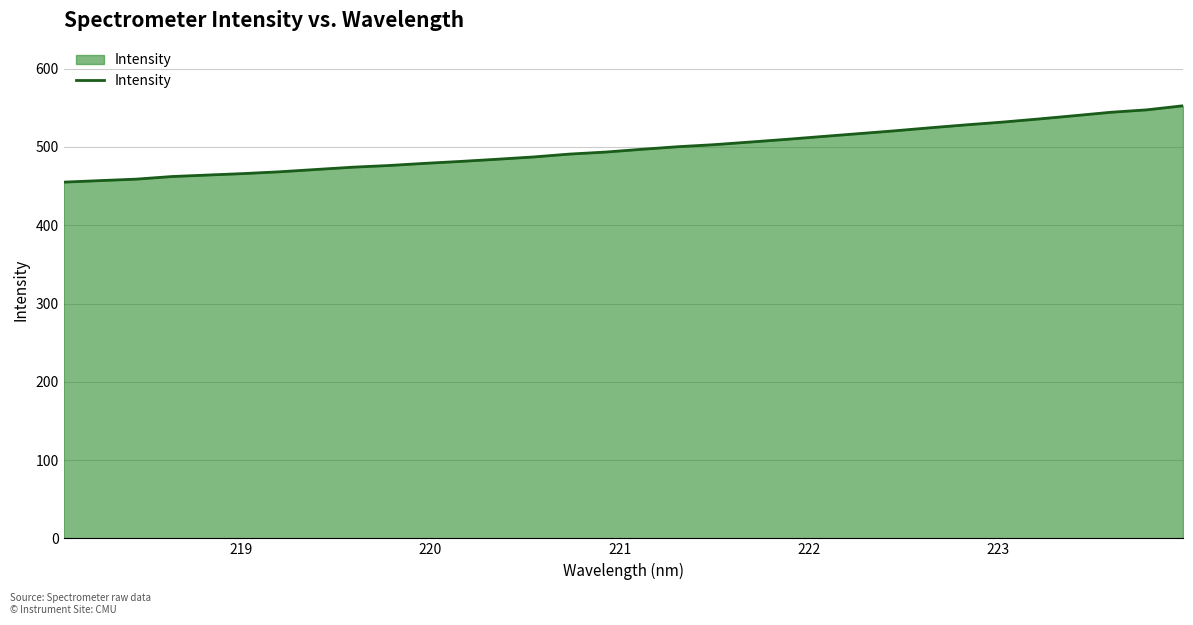

What is the maximum value shown in the chart?

552.6